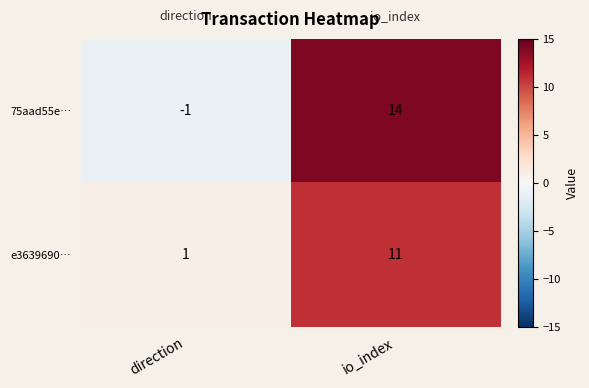

What is the difference between the highest and lowest values at direction?

2